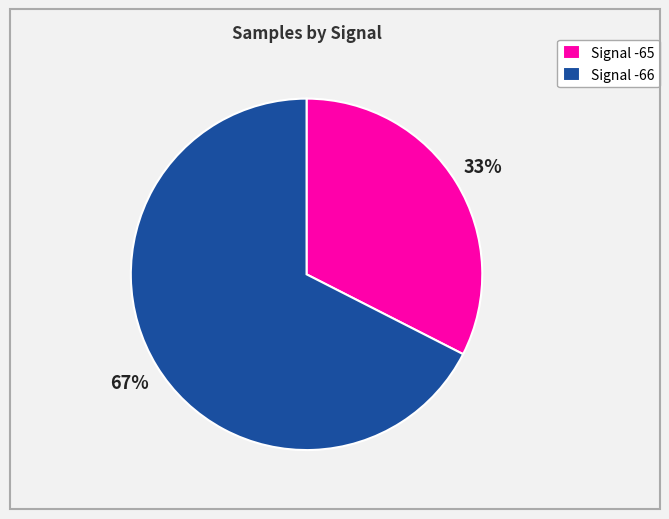

Which slice is the smallest?

Signal -65